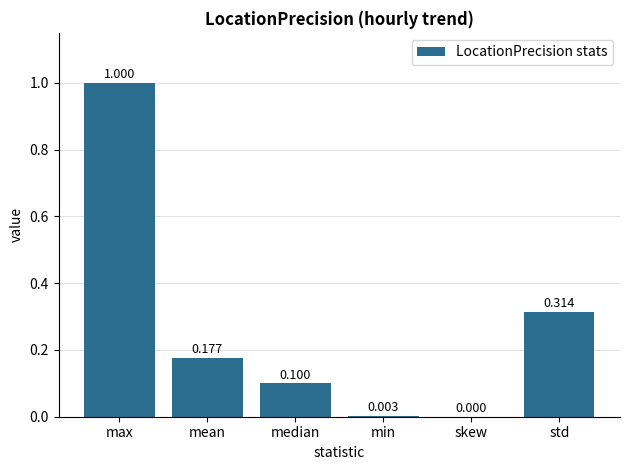

At which label is the value closest to 0?

skew